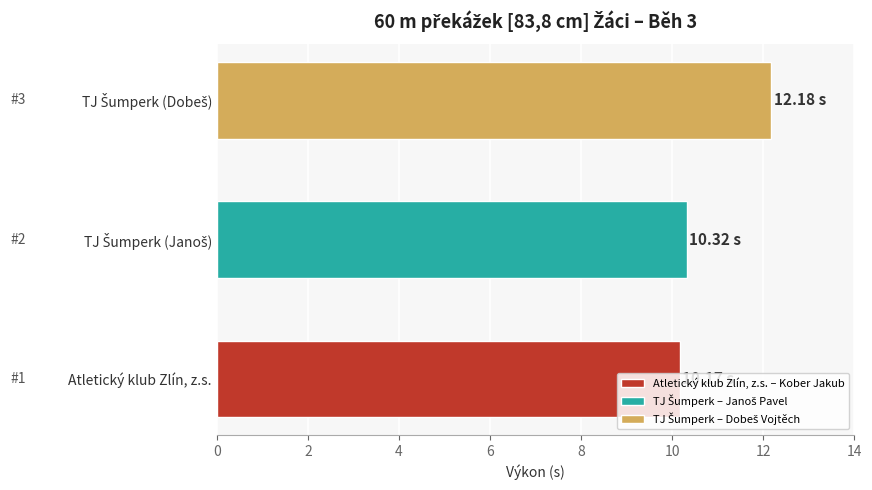

What is the difference between the maximum and minimum values?

2.0